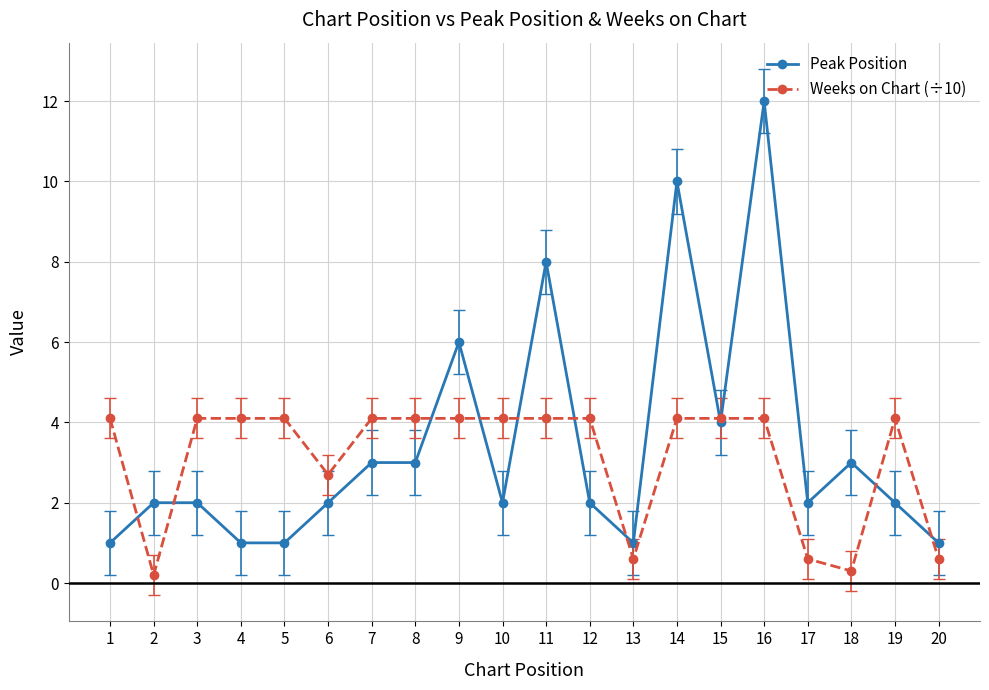

What is the value of the Weeks on Chart (÷10) point at the 11th from the left?

4.1